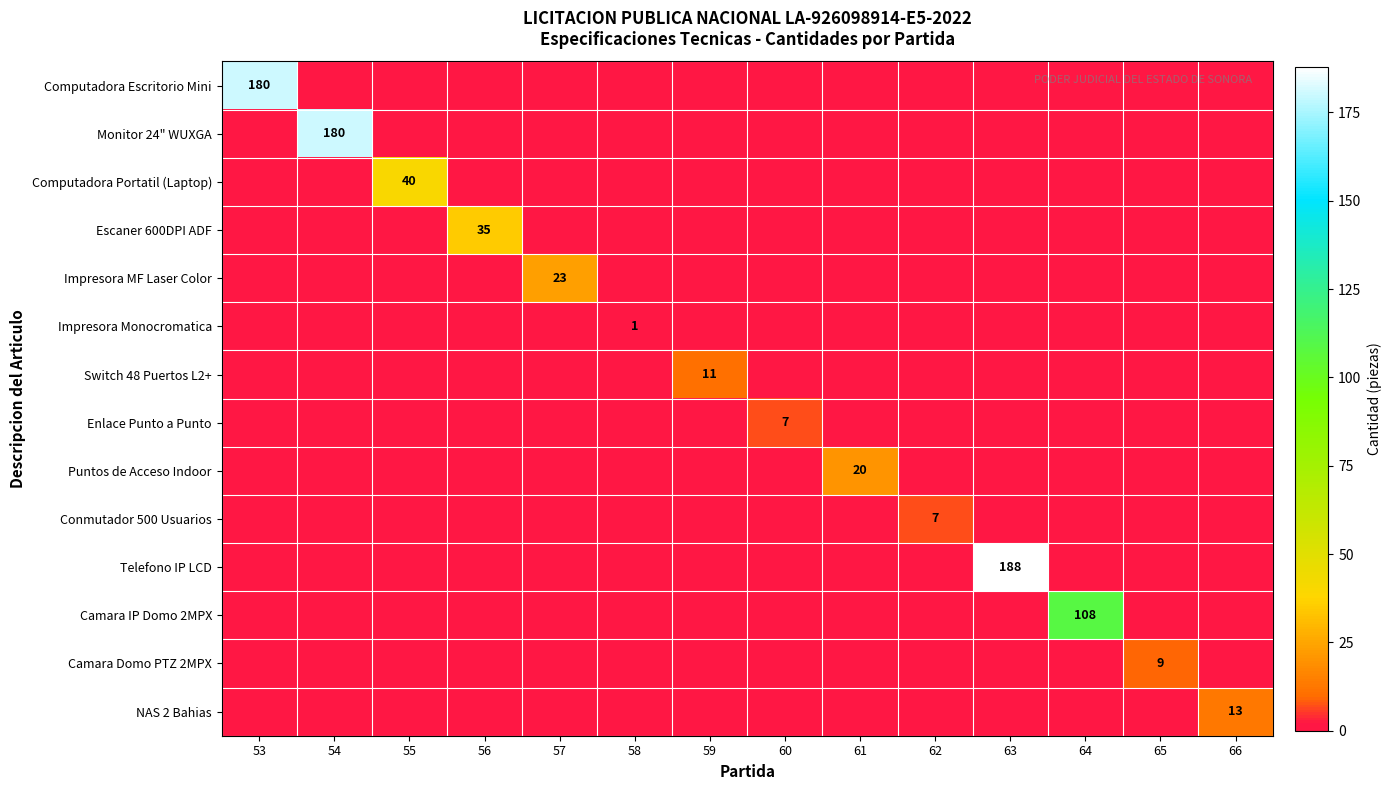

True or false: Computadora Escritorio Mini has a value of 72 at 53.

False